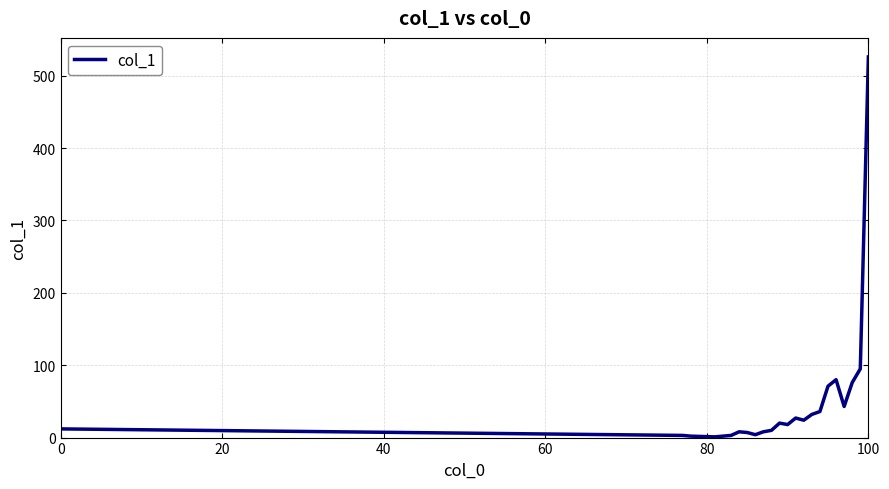

What is the difference between the maximum and minimum values?

525